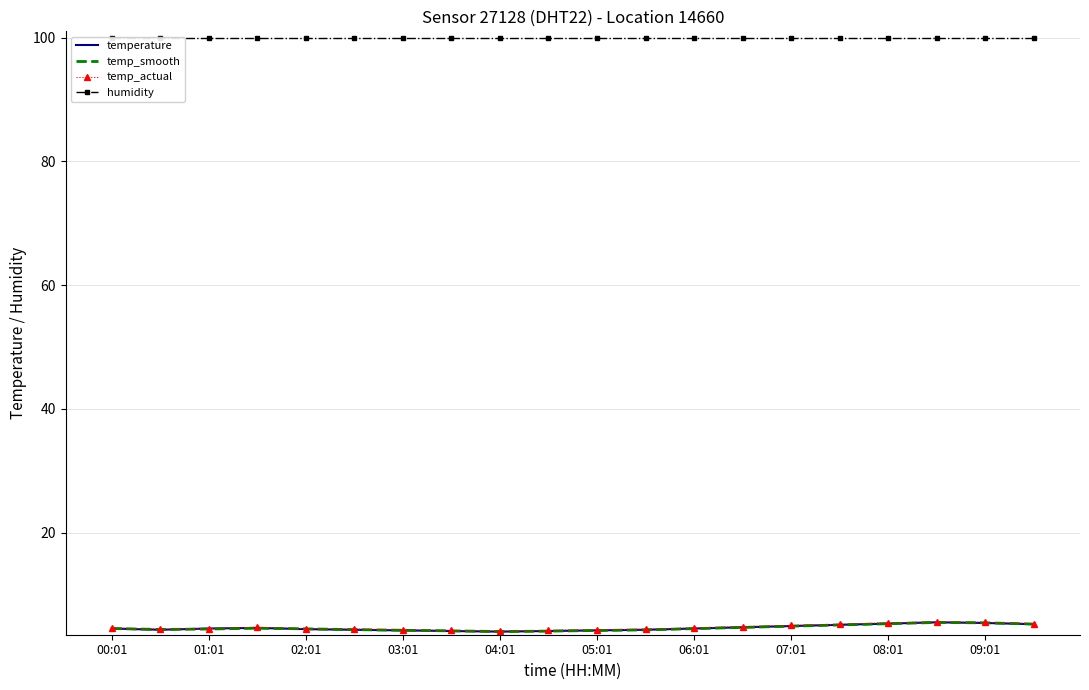

Is it true that temp_actual equals 1.3 at 01:01?

False